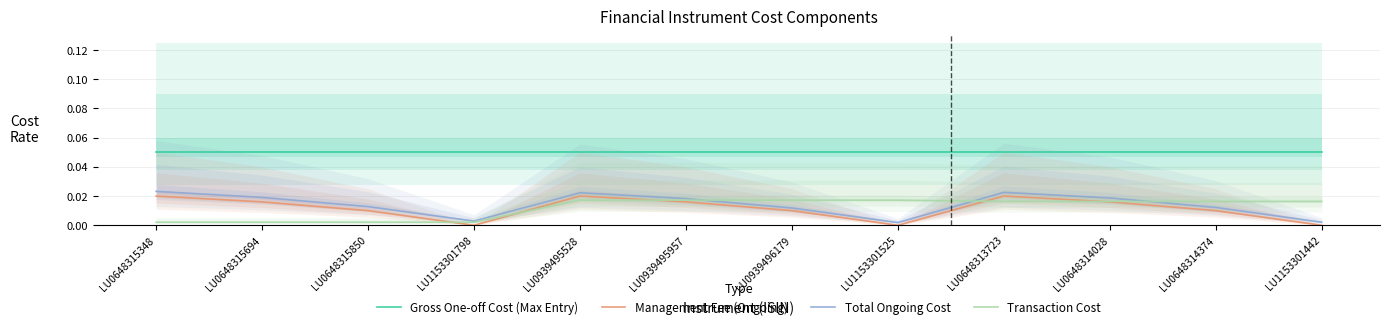

What are all the series names shown in the legend?

Gross One-off Cost (Max Entry), Management Fee (Ongoing), Total Ongoing Cost, Transaction Cost